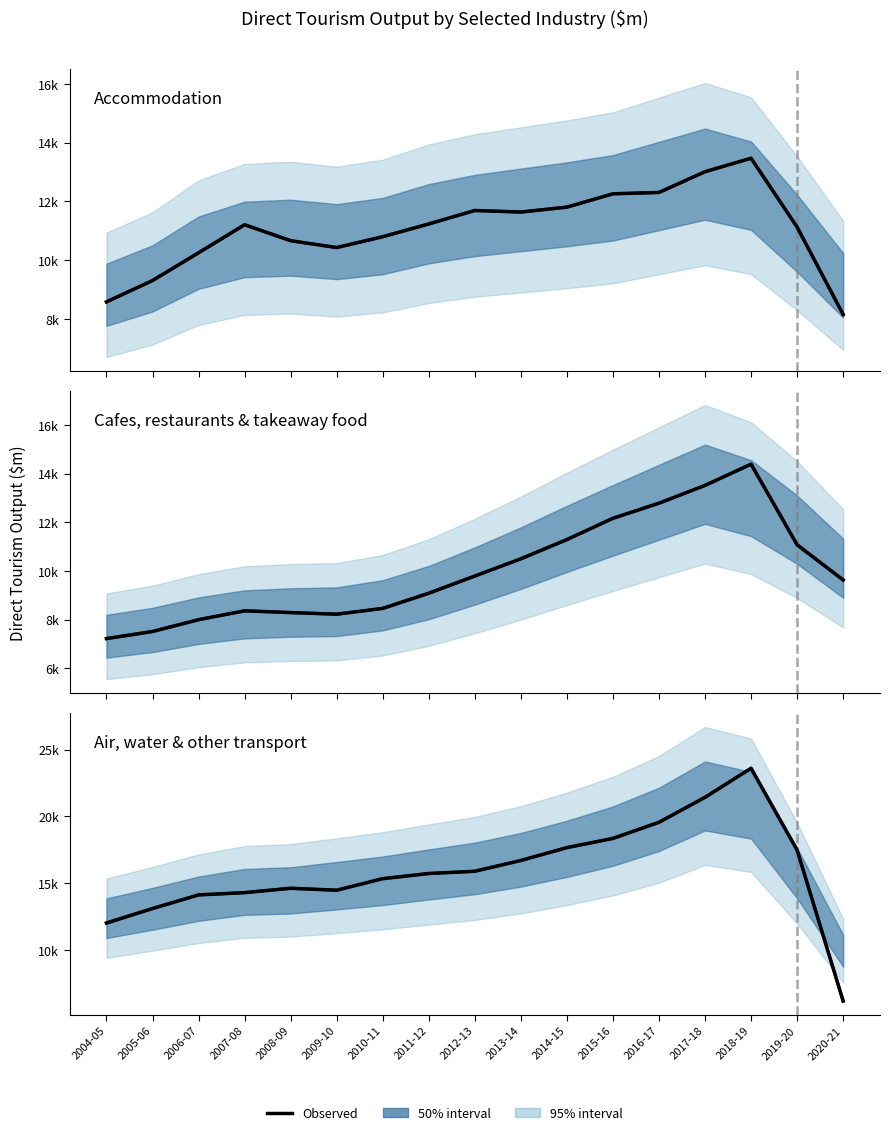

What is the difference between the highest and lowest values at 2006-07?

6117